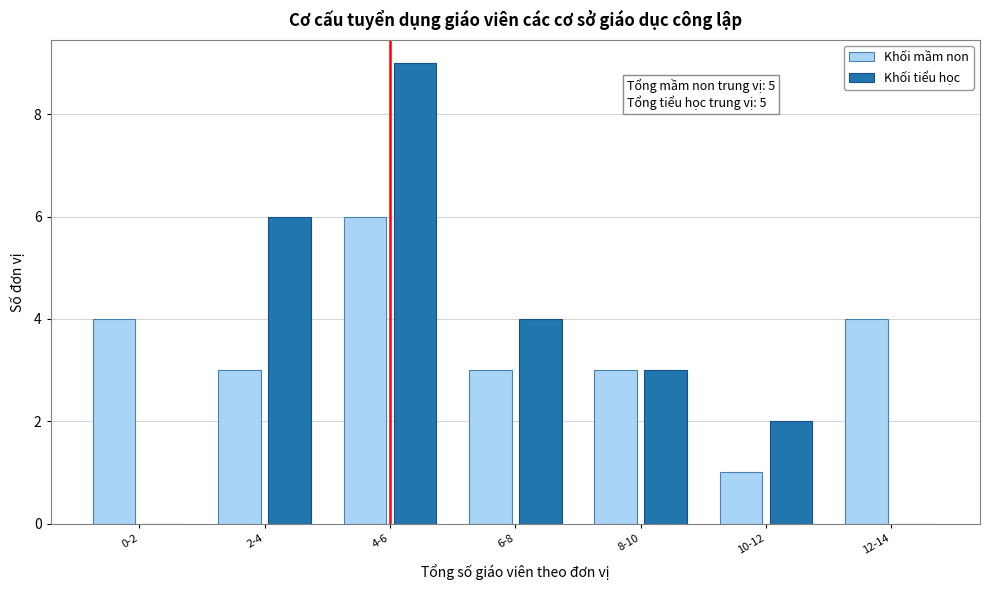

Reading right to left, list all the values displayed in this chart.

Khối mầm non: 12-14=4	10-12=1	8-10=3	6-8=3	4-6=6	2-4=3	0-2=4
Khối tiểu học: 12-14=0	10-12=2	8-10=3	6-8=4	4-6=9	2-4=6	0-2=0